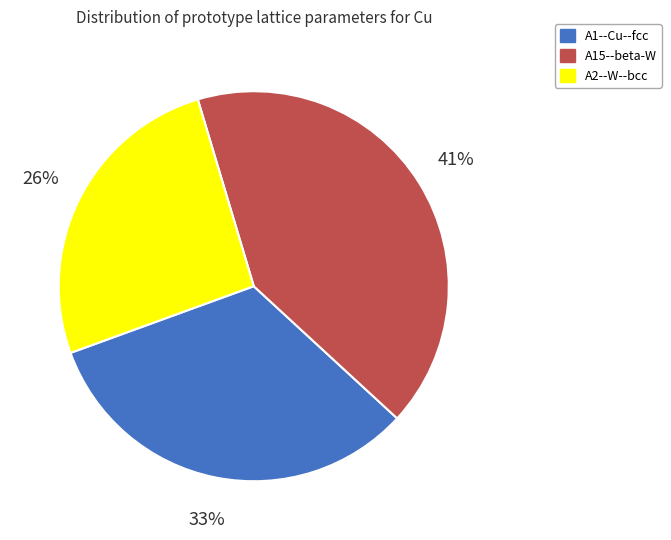

The A15--beta-W slice represents 30% of the pie. True or false?

False